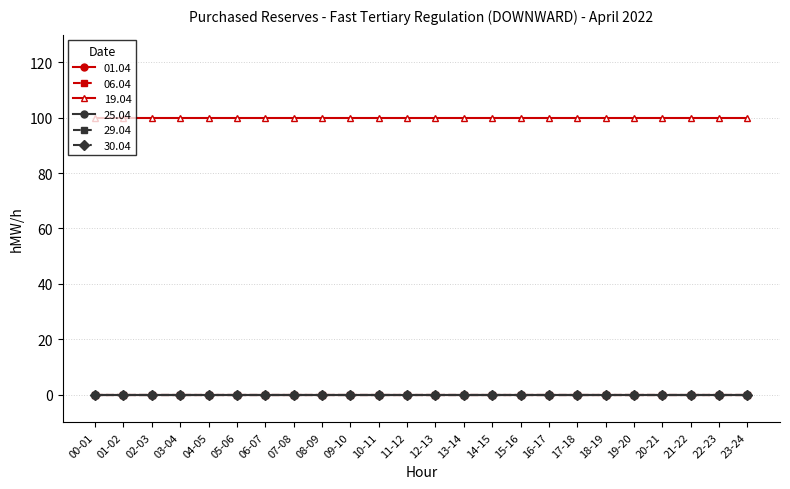

True or false: 06.04 has a value of 0 at 07-08.

True